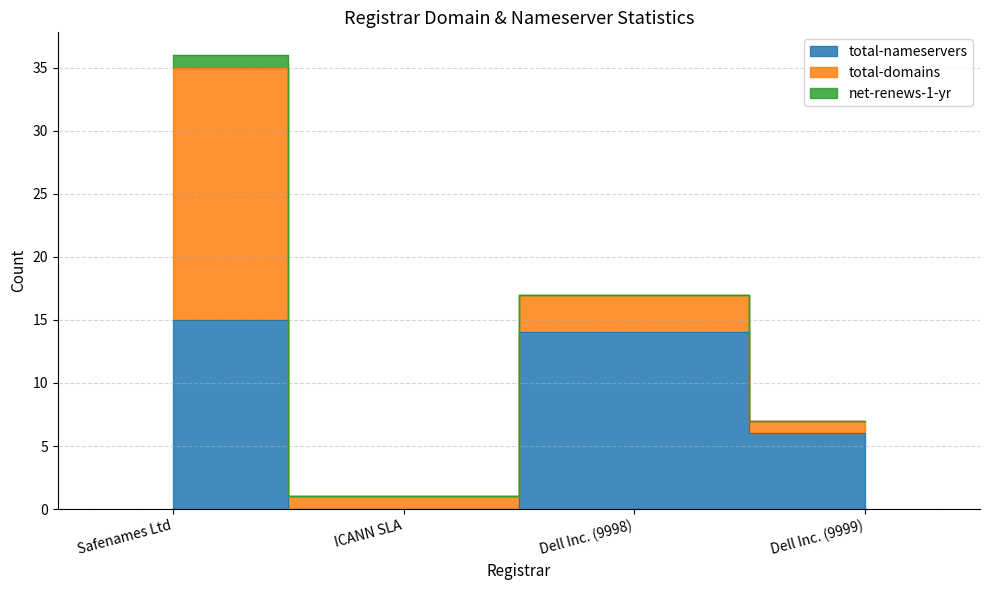

What are all the series names shown in the legend?

total-nameservers, total-domains, net-renews-1-yr